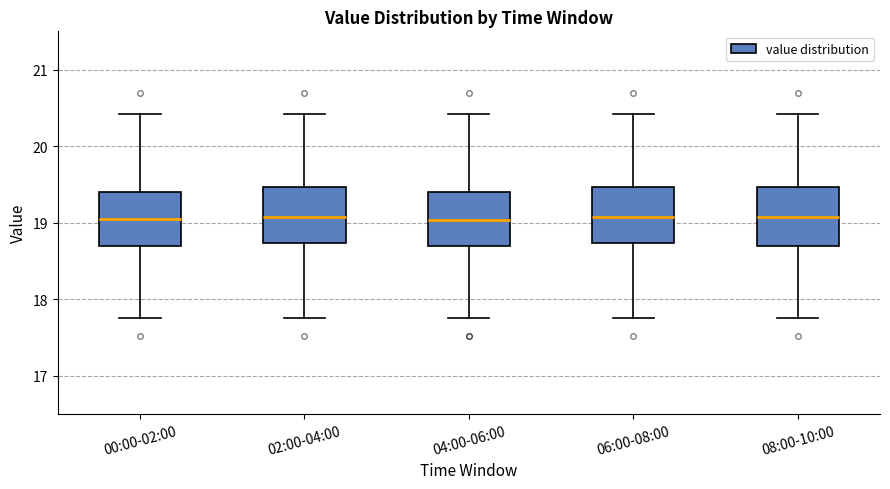

Where is the upper edge of the box for 04:00-06:00 on the y-axis? The values are not printed on the chart, so give them approximately, as read against the axis.

19.4